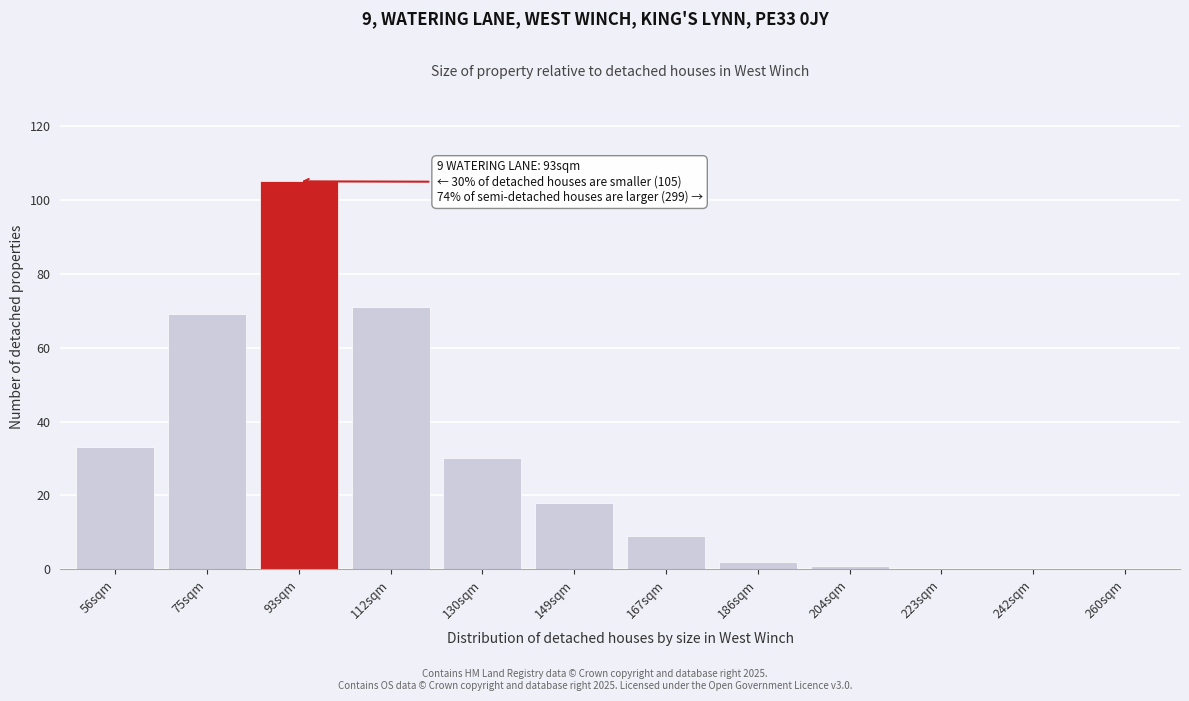

Reading left to right, transcribe all the data shown in this chart.

56sqm=33	75sqm=69	93sqm=105	112sqm=71	130sqm=30	149sqm=18	167sqm=9	186sqm=2	204sqm=1	223sqm=0	242sqm=0	260sqm=0